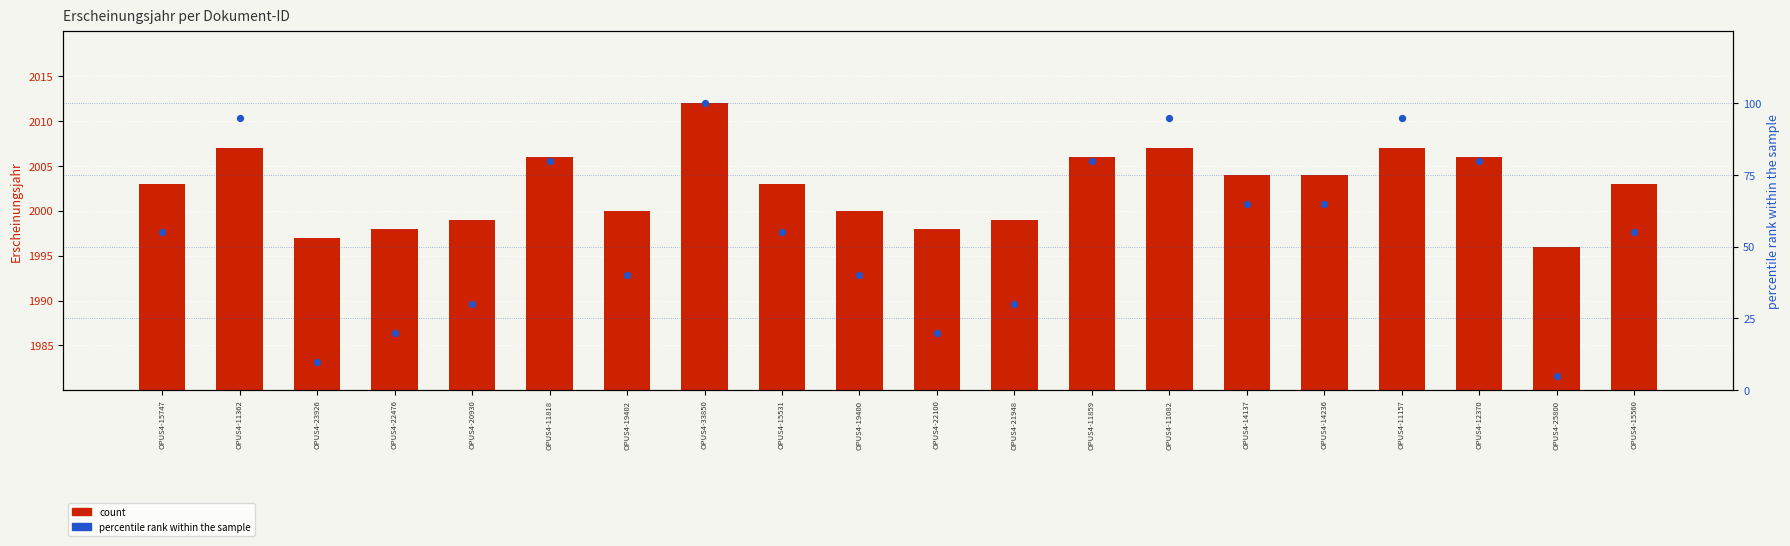

At how many categories does at least one series exceed 938?

20